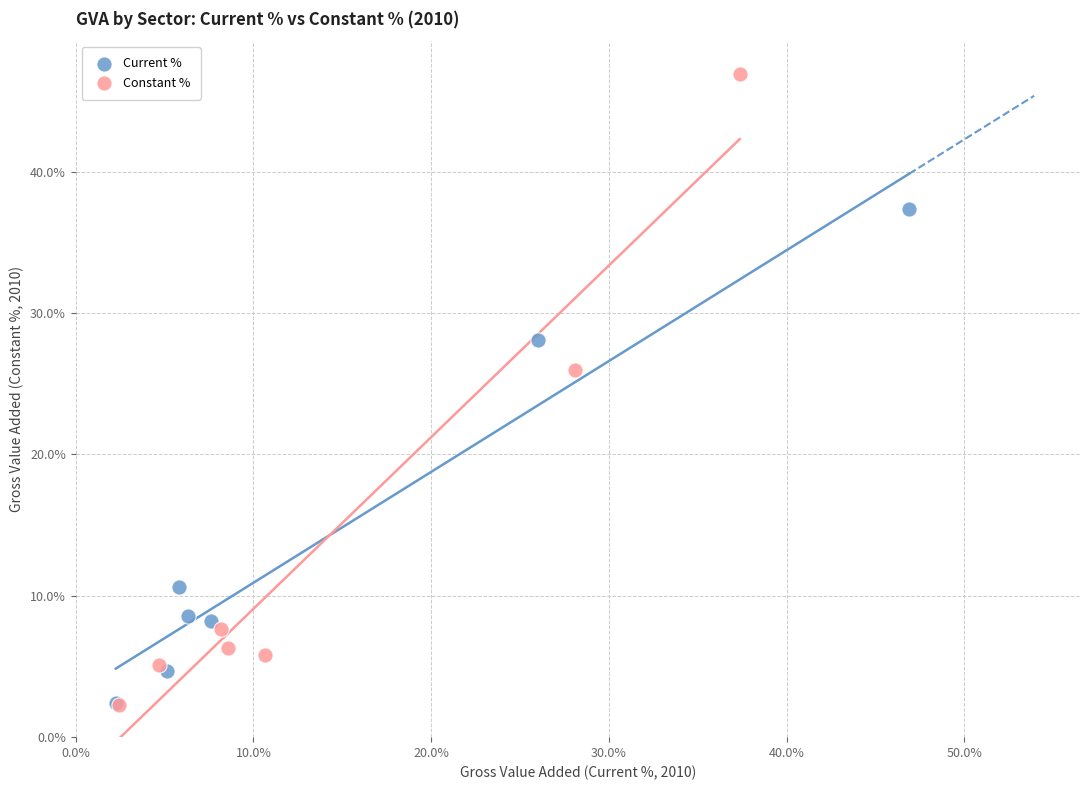

Which series has the largest Y range (max minus min)?

Constant %